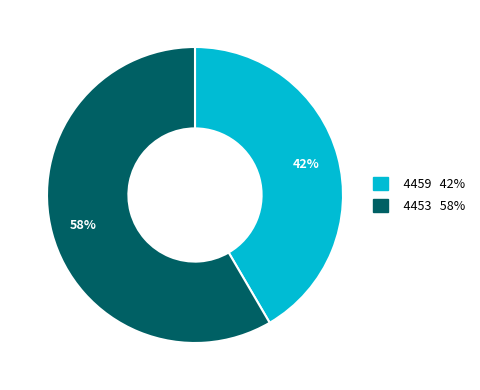

What is the majority slice?

4453